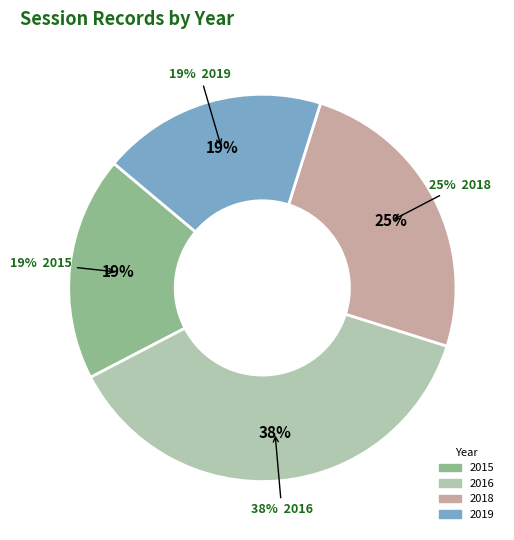

Is there any slice that represents more than half of the pie?

No